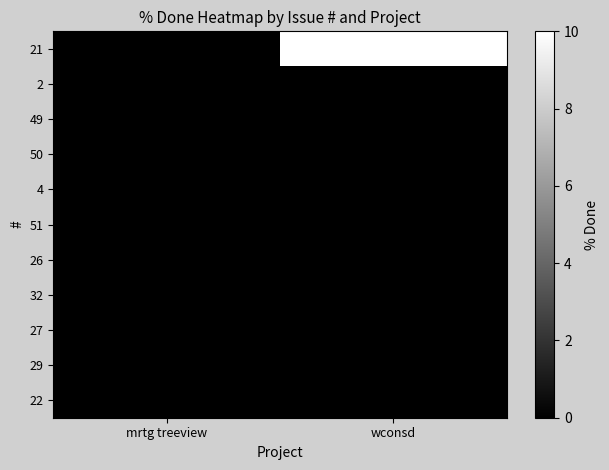

Between wconsd and mrtg treeview, which is larger?

wconsd